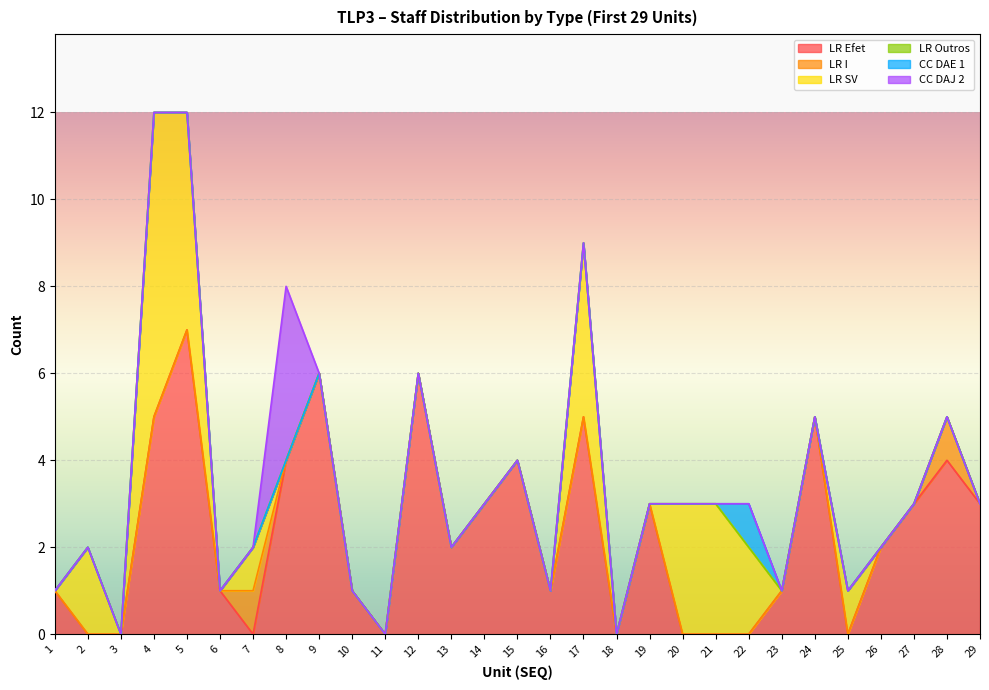

At which label does LR Efet reach its peak?

5